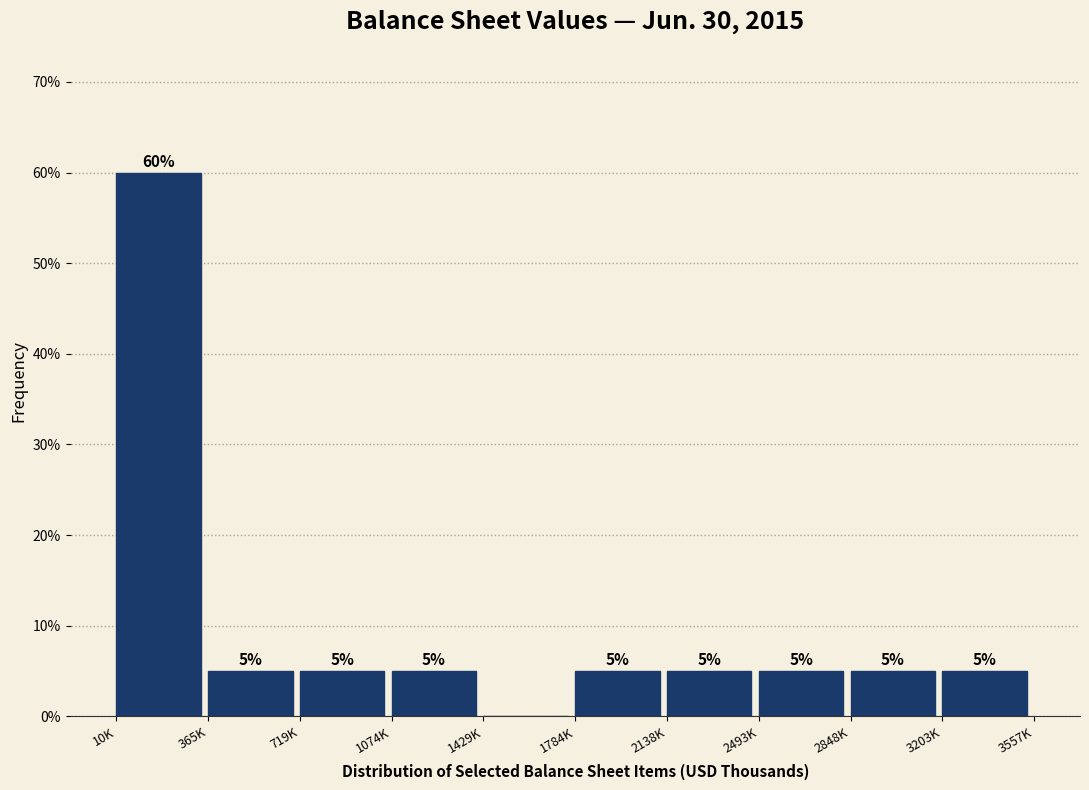

Reading left to right, transcribe all the data shown in this chart.

10K=60	365K=5	719K=5	1074K=5	1429K=0	1784K=5	2138K=5	2493K=5	2848K=5	3203K=5